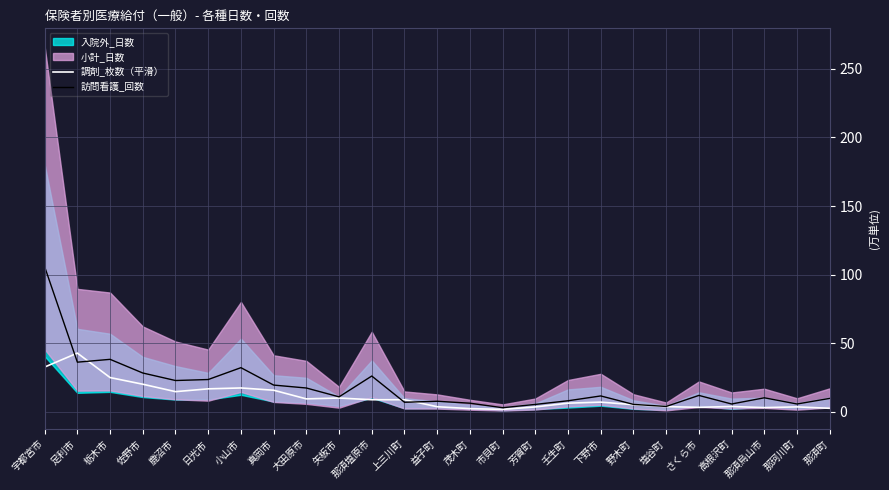

What is the difference between the maximum and second lowest values in the 訪問看護_回数 series?

101.9